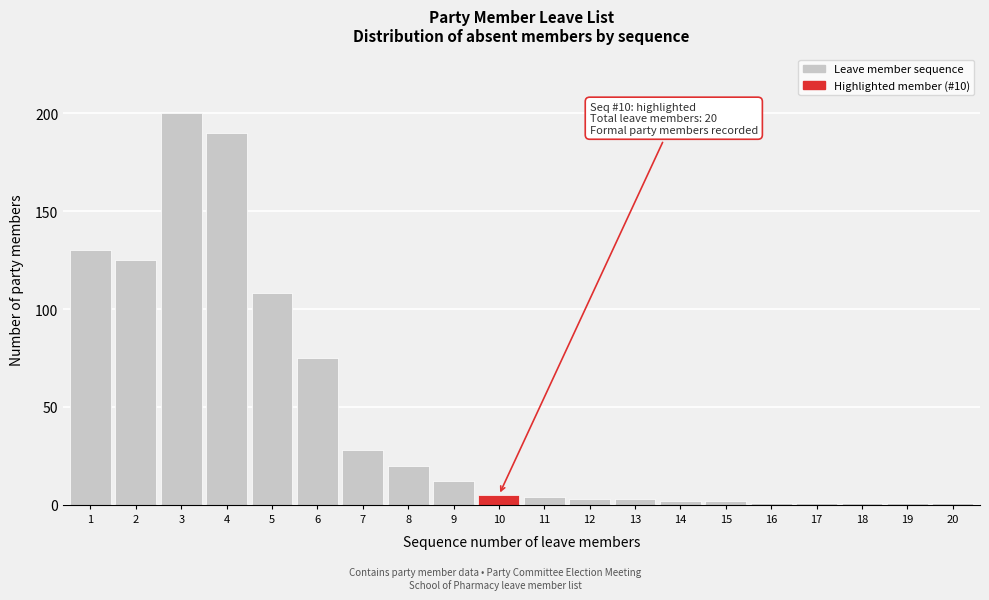

Reading left to right, extract all data points from this chart.

1=130	2=125	3=200	4=190	5=108	6=75	7=28	8=20	9=12	10=5	11=4	12=3	13=3	14=2	15=2	16=1	17=1	18=1	19=1	20=1